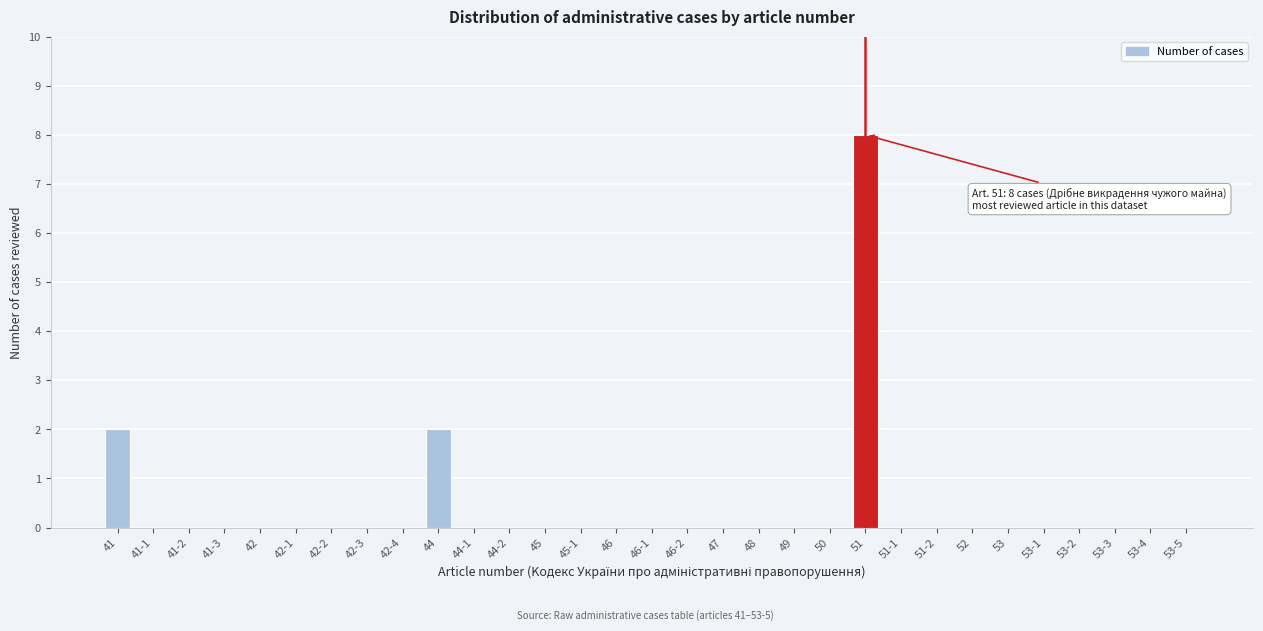

True or false: the data shows 0 at 52.

True